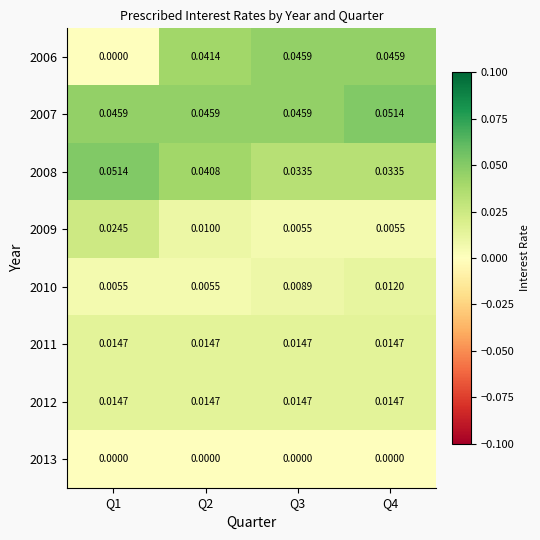

Reading right to left, what are all the values shown in this chart?

2006: Q4=0.0	Q3=0.0	Q2=0.0	Q1=0.0
2007: Q4=0.1	Q3=0.0	Q2=0.0	Q1=0.0
2008: Q4=0.0	Q3=0.0	Q2=0.0	Q1=0.1
2009: Q4=0.0	Q3=0.0	Q2=0.0	Q1=0.0
2010: Q4=0.0	Q3=0.0	Q2=0.0	Q1=0.0
2011: Q4=0.0	Q3=0.0	Q2=0.0	Q1=0.0
2012: Q4=0.0	Q3=0.0	Q2=0.0	Q1=0.0
2013: Q4=0.0	Q3=0.0	Q2=0.0	Q1=0.0